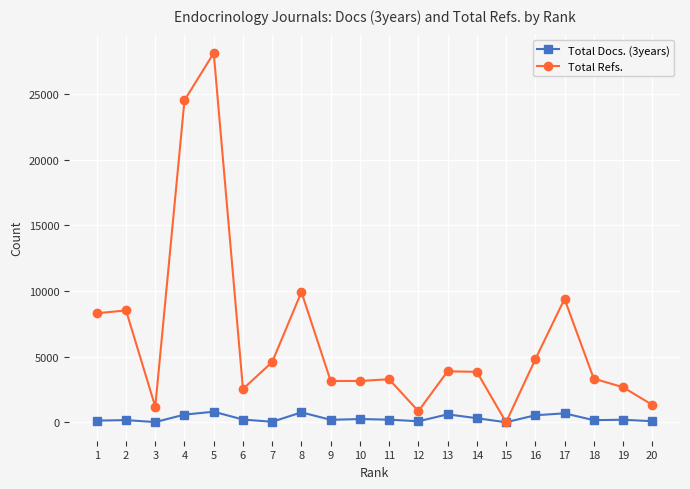

True or false: Total Docs. (3years) has a value of 756 at 8.

True